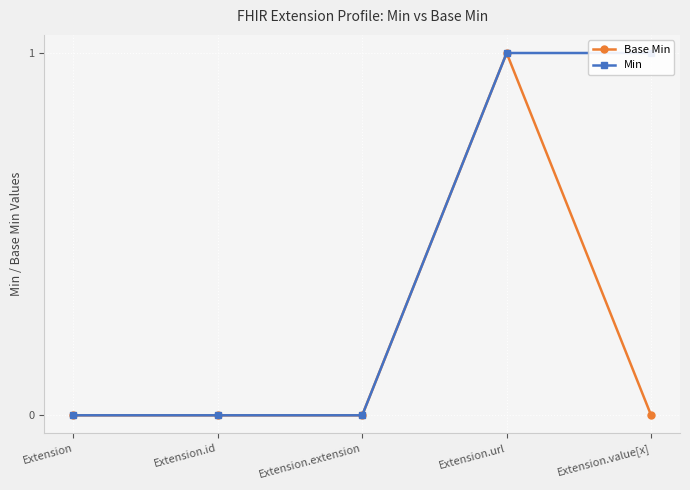

Rank the categories by Min value from highest to lowest.

Extension.url, Extension.value[x], Extension, Extension.id, Extension.extension